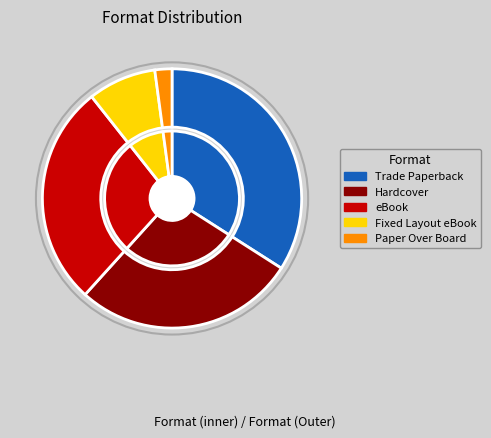

Is it true that Trade Paperback is 41% of the pie?

False